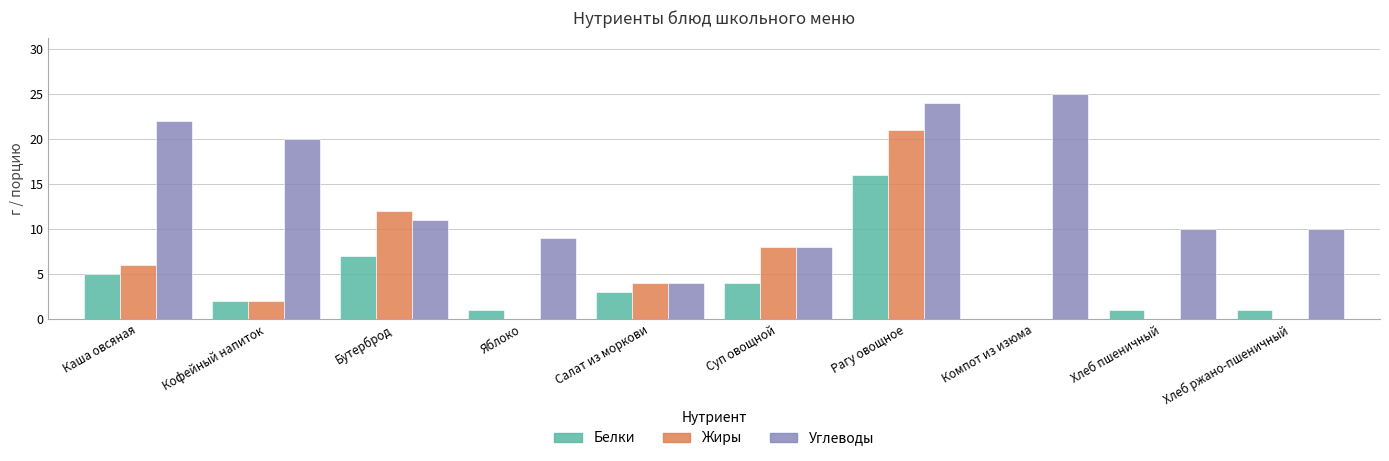

What is the spread (max minus min) of values at Яблоко?

9